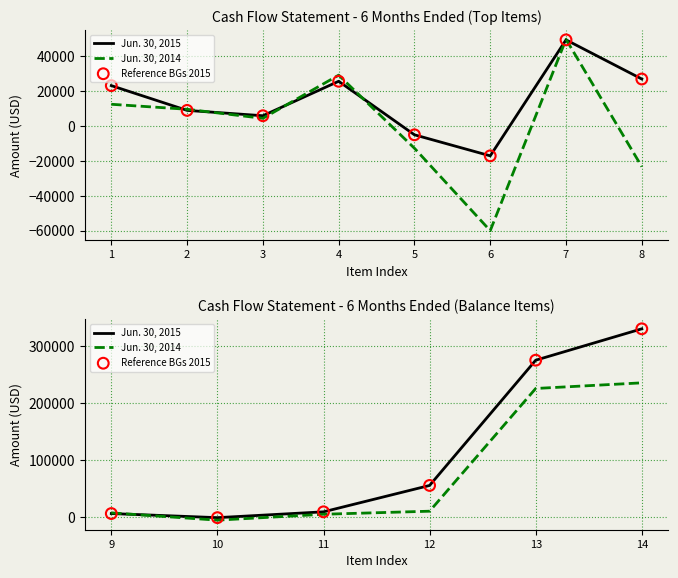

Is the value of Jun. 30, 2014 at 14 greater than the value of Jun. 30, 2015 at 13?

No